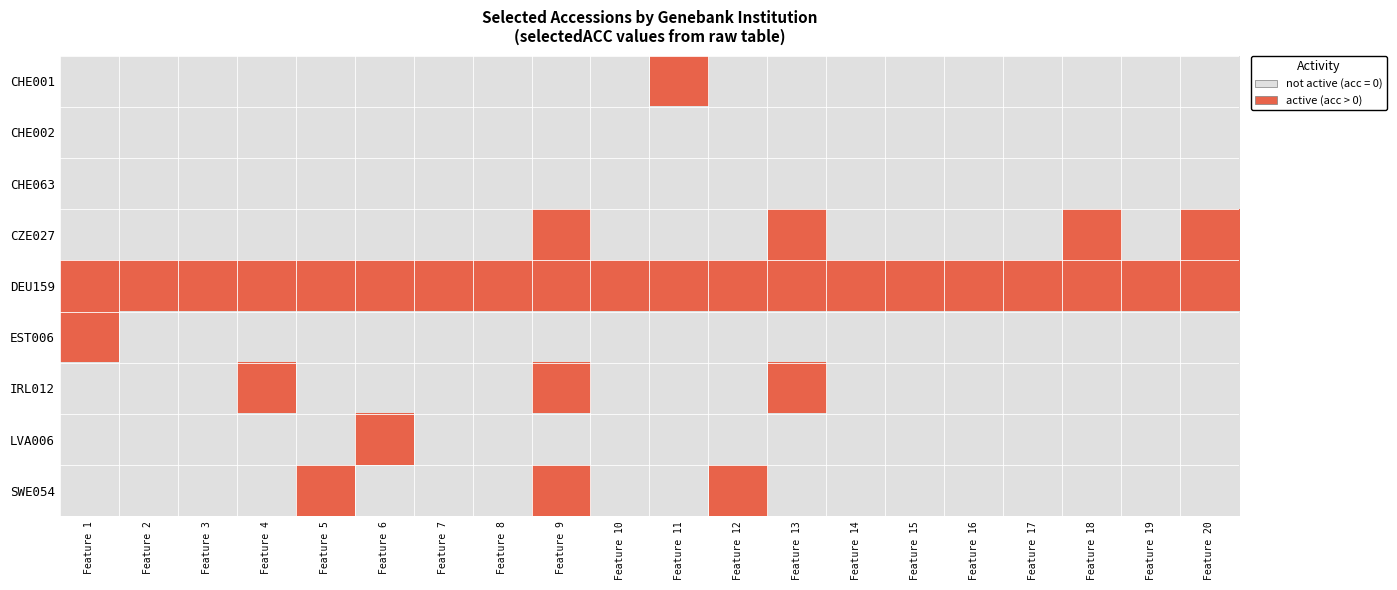

Rank the series by their maximum value, from lowest to highest.

CHE002, CHE063, CHE001, CZE027, DEU159, EST006, IRL012, LVA006, SWE054